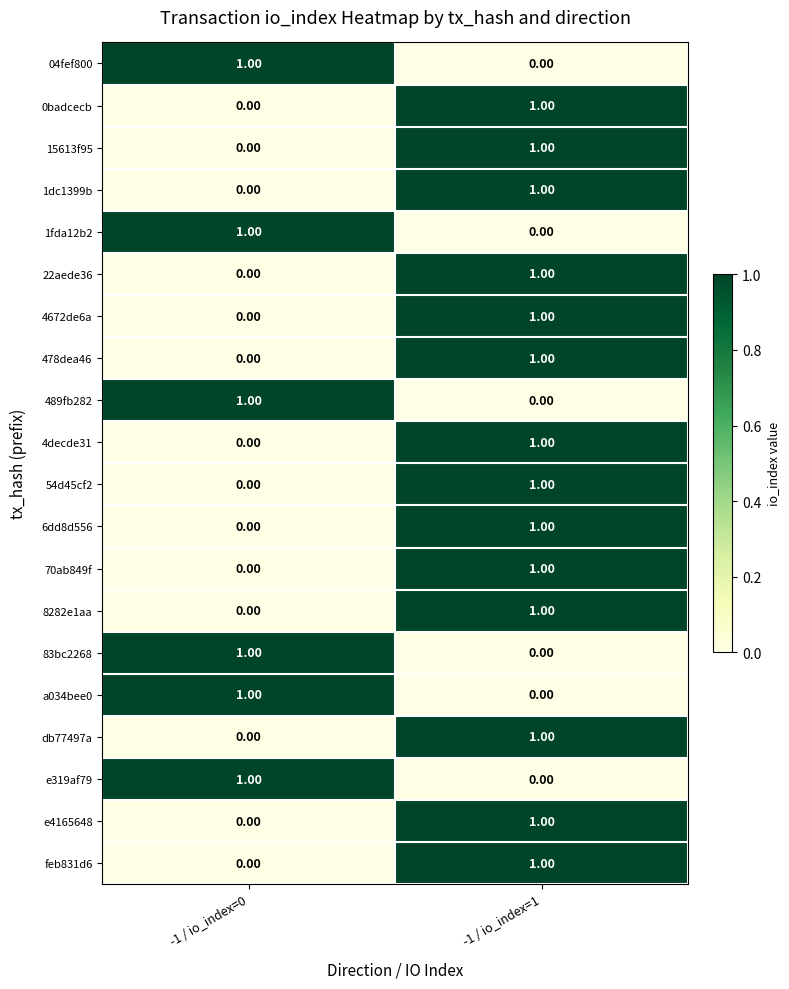

At which category is the sum across all series the highest?

-1 / io_index=1